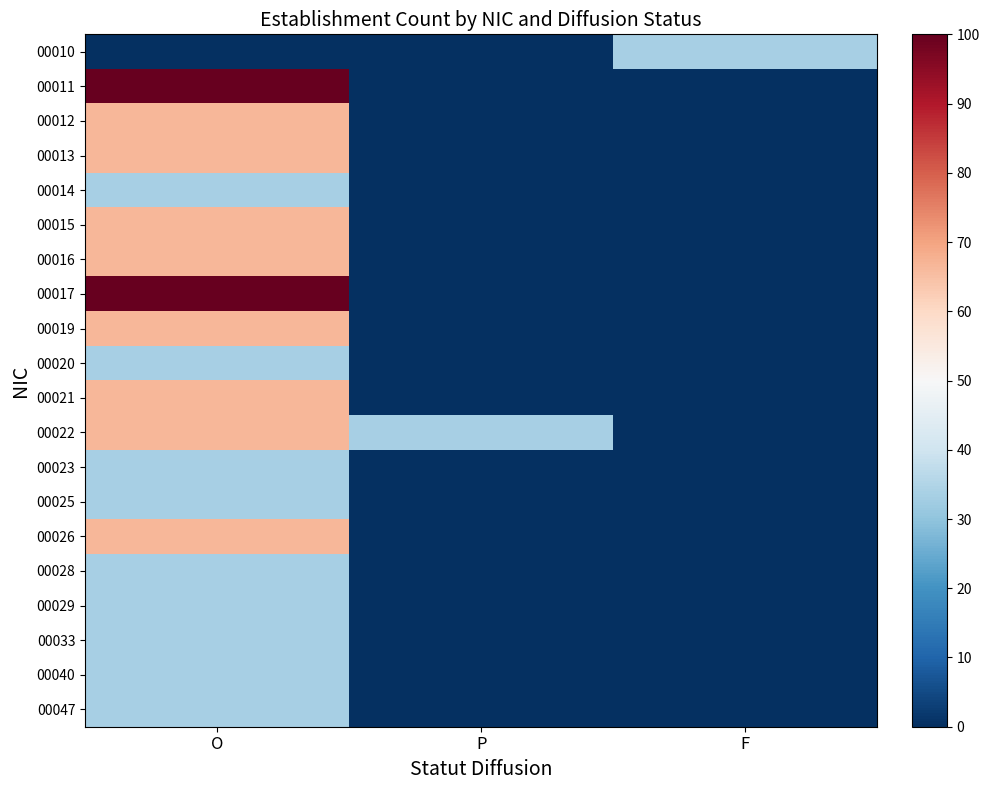

Reading left to right, what are all the values shown in this chart?

00010: O=0.0	P=0.0	F=33.3
00011: O=100.0	P=0.0	F=0.0
00012: O=66.7	P=0.0	F=0.0
00013: O=66.7	P=0.0	F=0.0
00014: O=33.3	P=0.0	F=0.0
00015: O=66.7	P=0.0	F=0.0
00016: O=66.7	P=0.0	F=0.0
00017: O=100.0	P=0.0	F=0.0
00019: O=66.7	P=0.0	F=0.0
00020: O=33.3	P=0.0	F=0.0
00021: O=66.7	P=0.0	F=0.0
00022: O=66.7	P=33.3	F=0.0
00023: O=33.3	P=0.0	F=0.0
00025: O=33.3	P=0.0	F=0.0
00026: O=66.7	P=0.0	F=0.0
00028: O=33.3	P=0.0	F=0.0
00029: O=33.3	P=0.0	F=0.0
00033: O=33.3	P=0.0	F=0.0
00040: O=33.3	P=0.0	F=0.0
00047: O=33.3	P=0.0	F=0.0